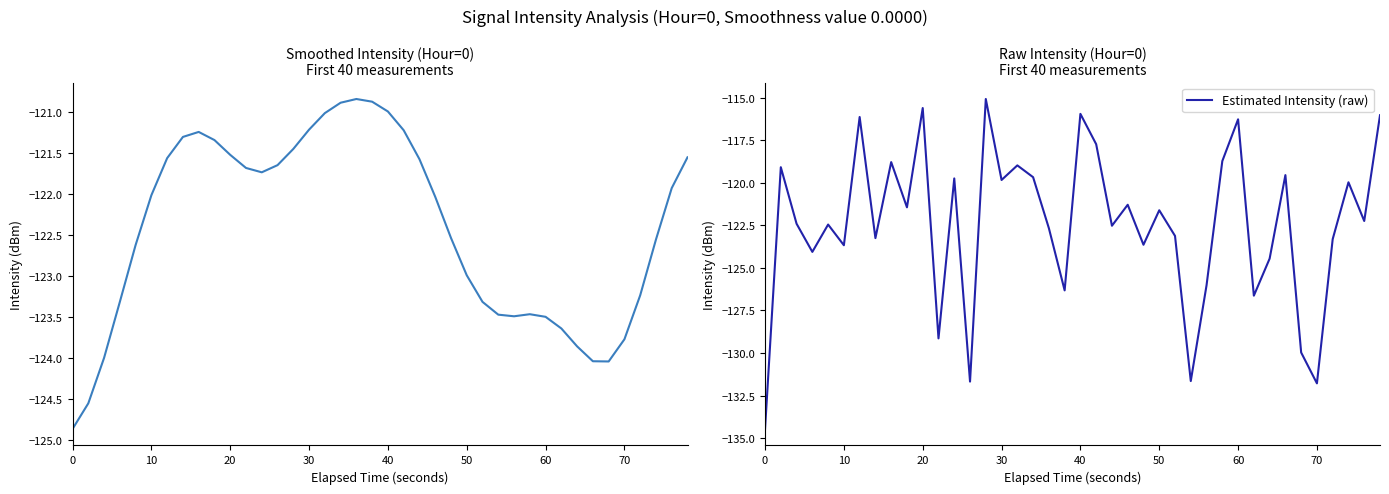

The value of Estimated Intensity (raw) at 10 is -123.7. True or false?

True